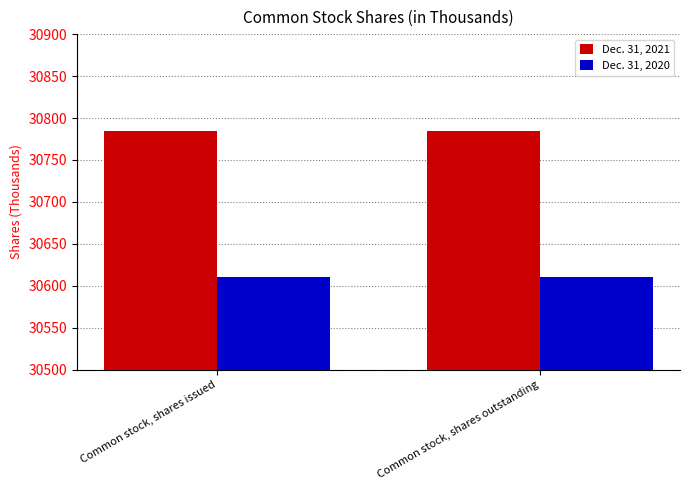

Reading left to right, extract all data points from this chart.

Dec. 31, 2021: 30785	30785
Dec. 31, 2020: 30610	30610